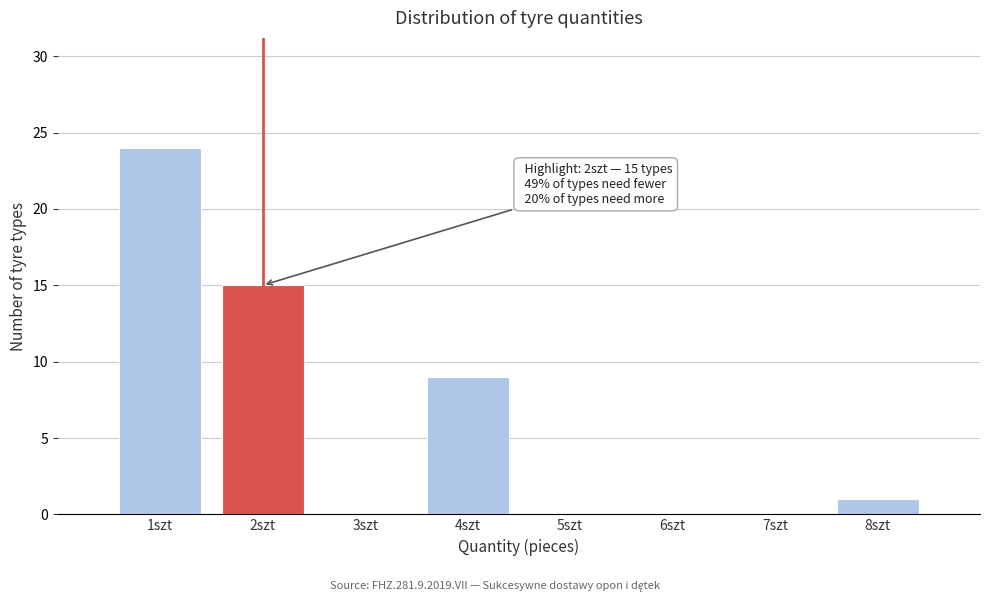

Over which range of the x-axis is the bar tallest?

0.5 to 1.5